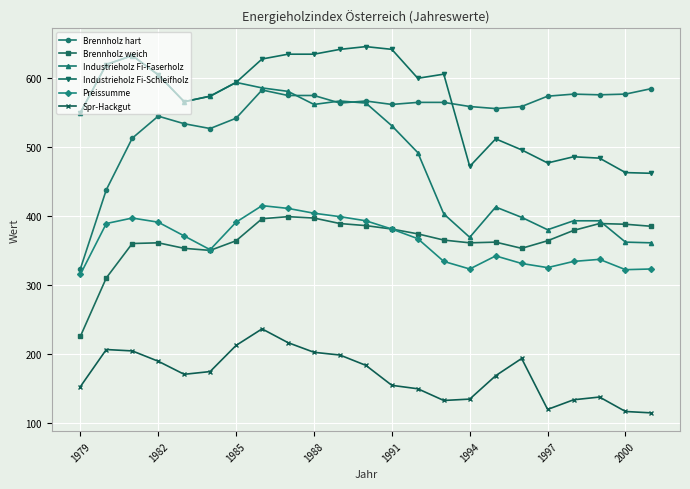

True or false: Industrieholz Fi-Faserholz and Preissumme intersect in this chart.

False